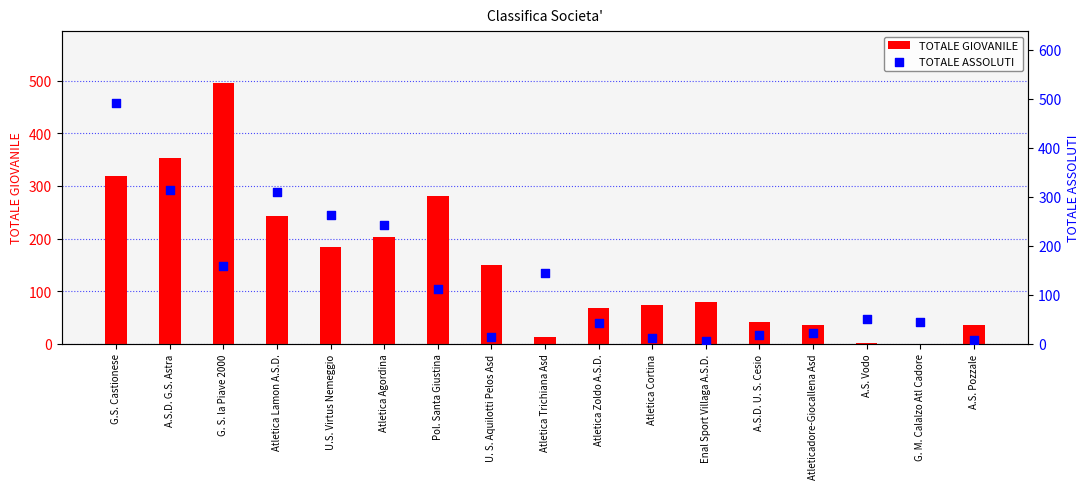

Which series has the largest Y range (max minus min)?

TOTALE GIOVANILE